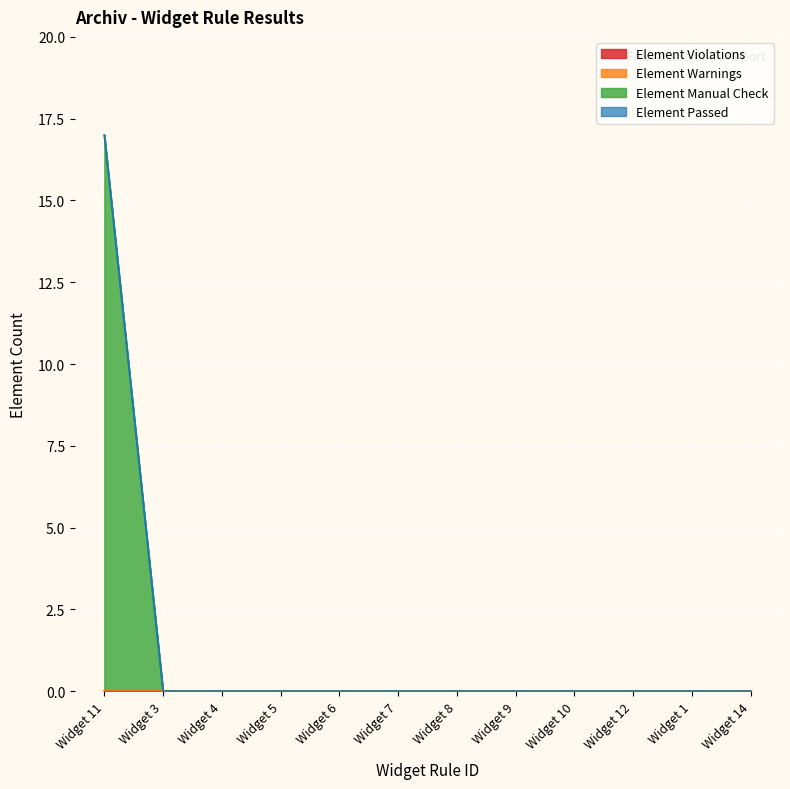

At which category is the sum across all series the highest?

Widget 11